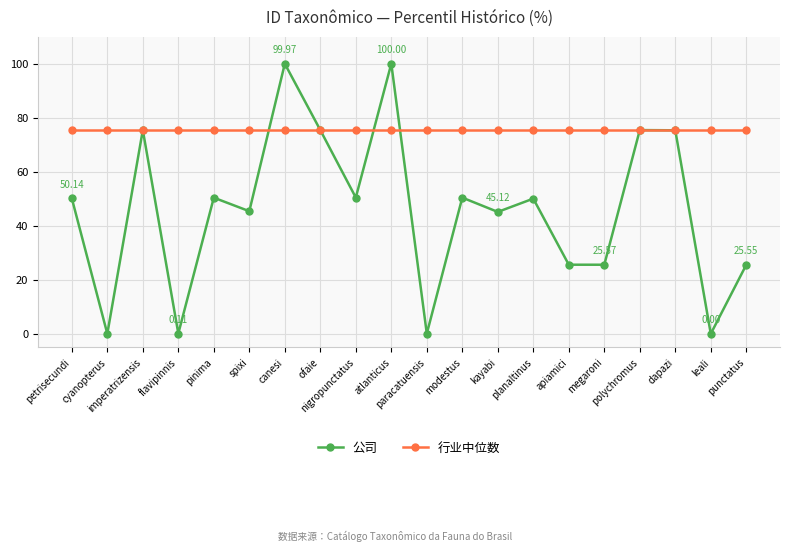

List the series in order of their overall mean, lowest first.

公司, 行业中位数